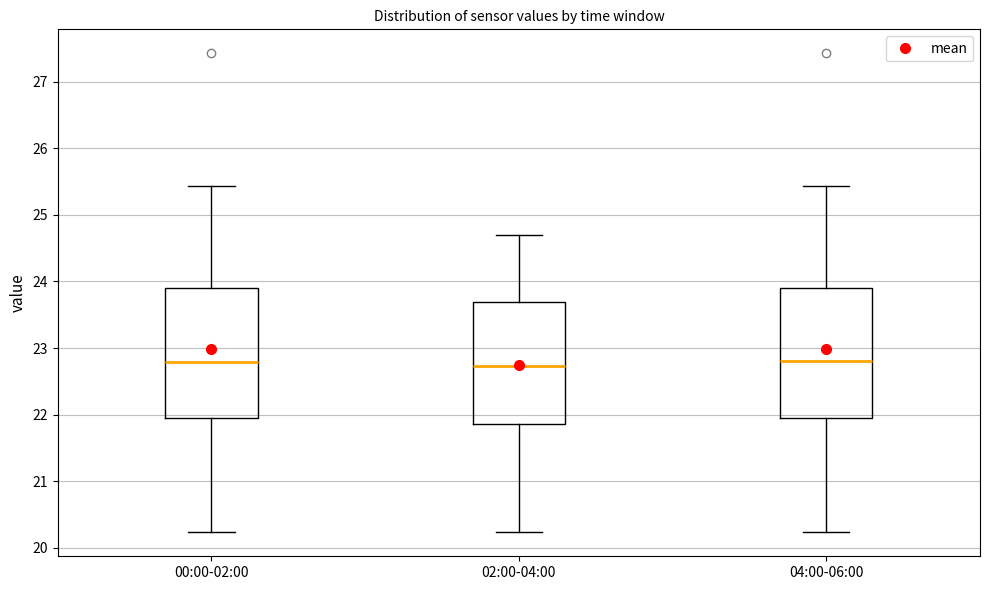

Where does the median line of the box for 00:00-02:00 sit on the y-axis? The values are not printed on the chart, so give them approximately, as read against the axis.

22.8